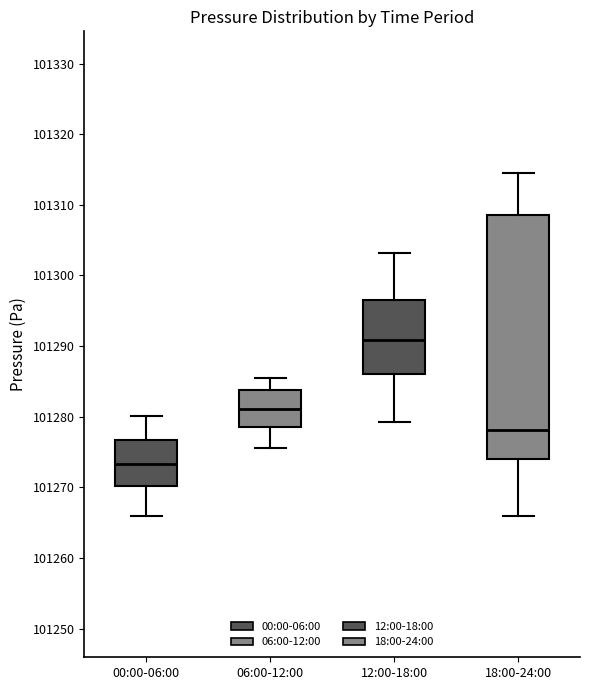

Which box is the tallest, from its lower edge to its upper edge?

18:00-24:00